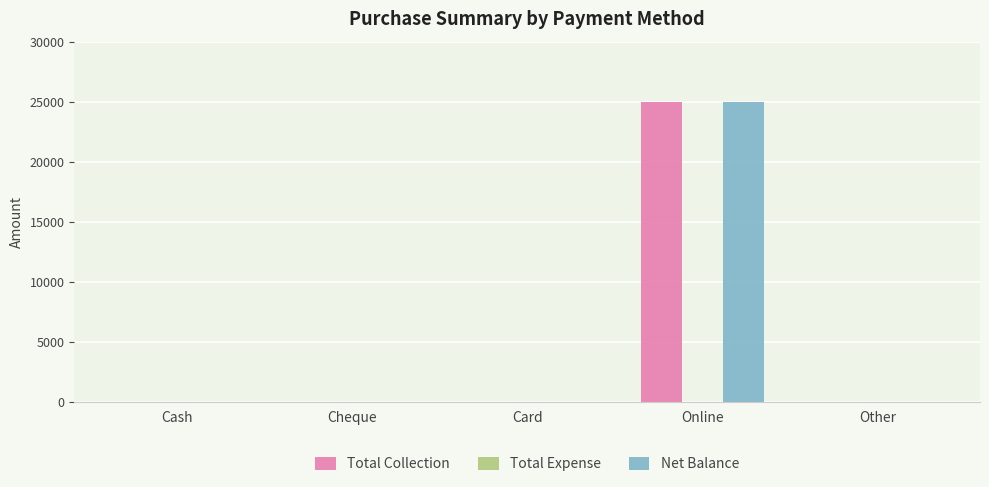

How many data points in Total Collection are above 0?

1